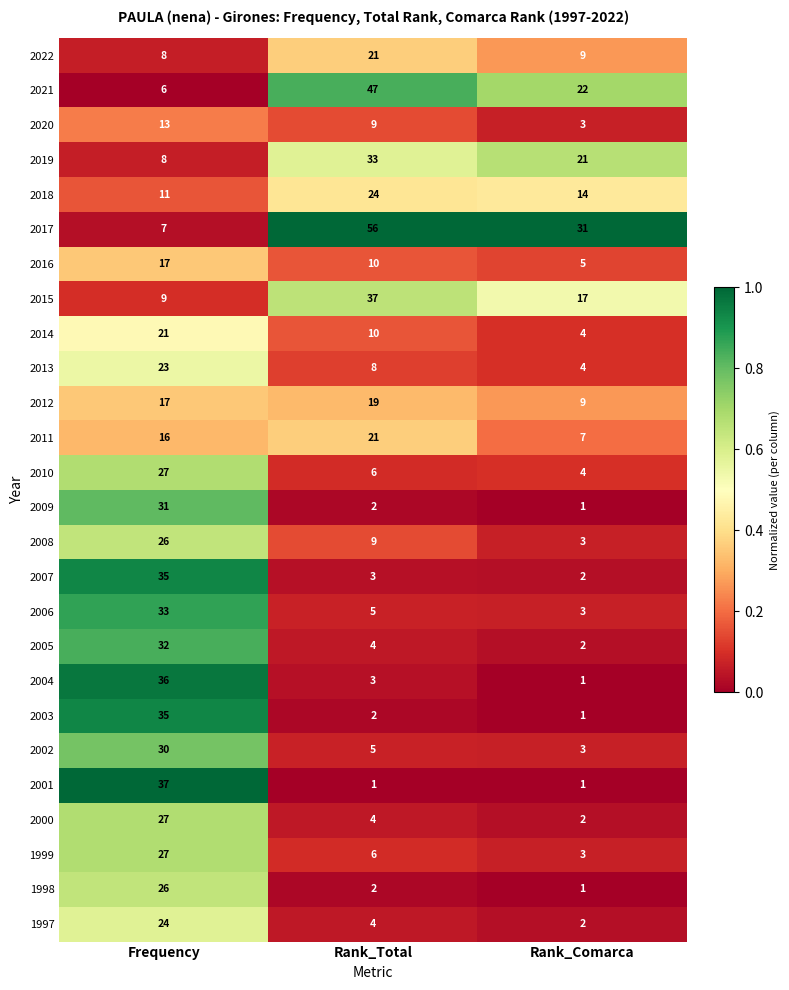

True or false: 2014 has a value of 21 at Frequency.

True